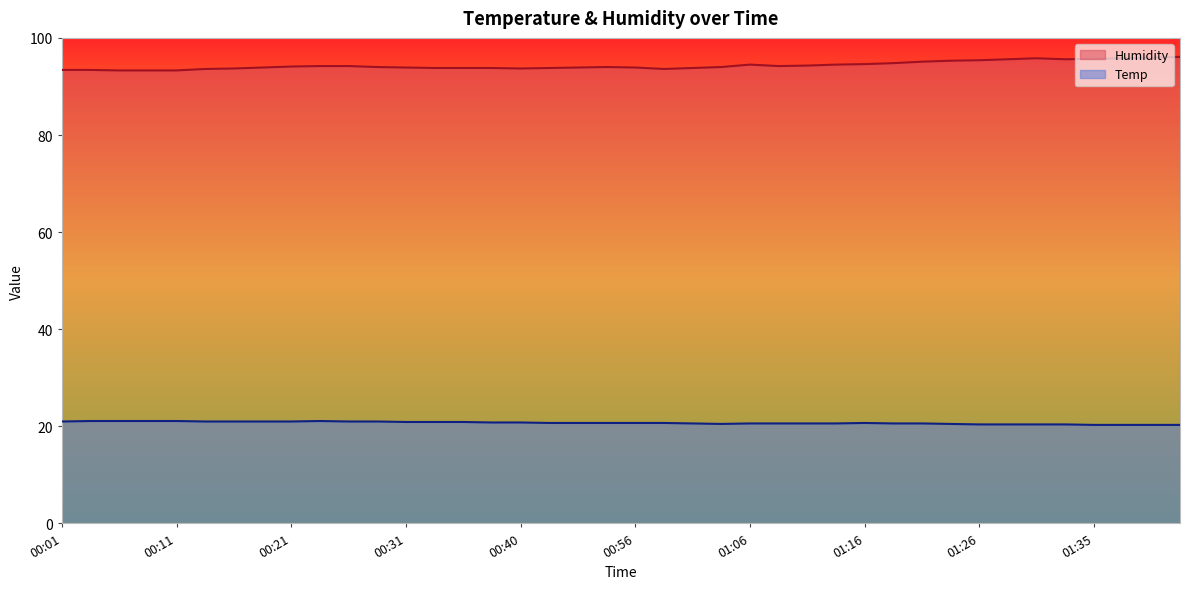

True or false: Temp has a value of 34.2 at 00:23.

False